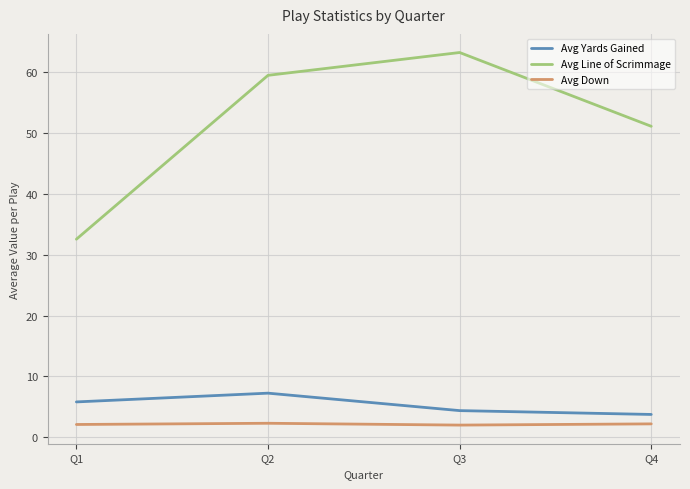

What is the difference between the maximum and minimum values in the Avg Line of Scrimmage series?

30.7